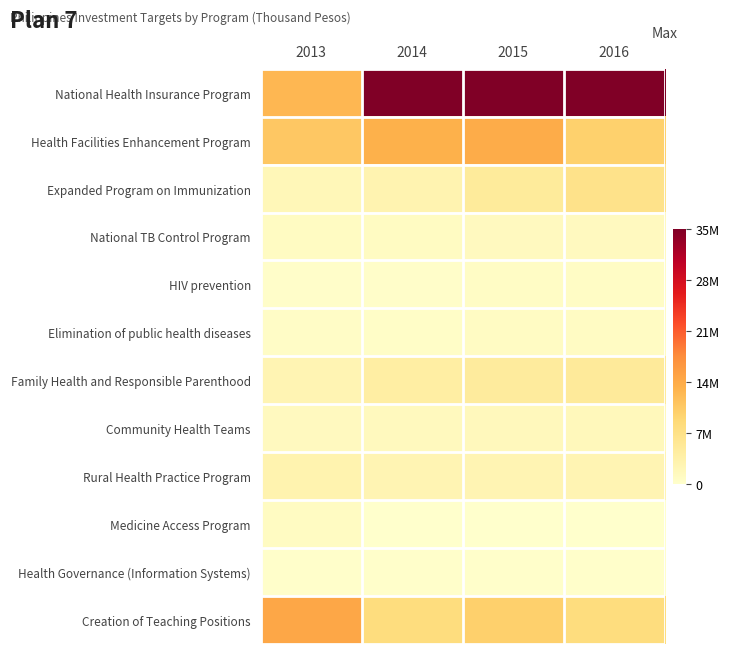

Between 2015 and 2013, which is larger?

2015